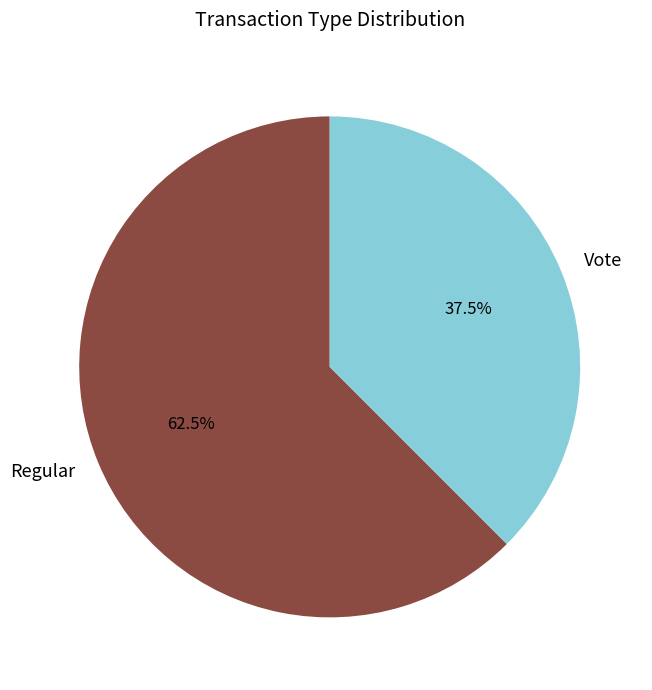

Rank the categories by value from lowest to highest.

Vote, Regular